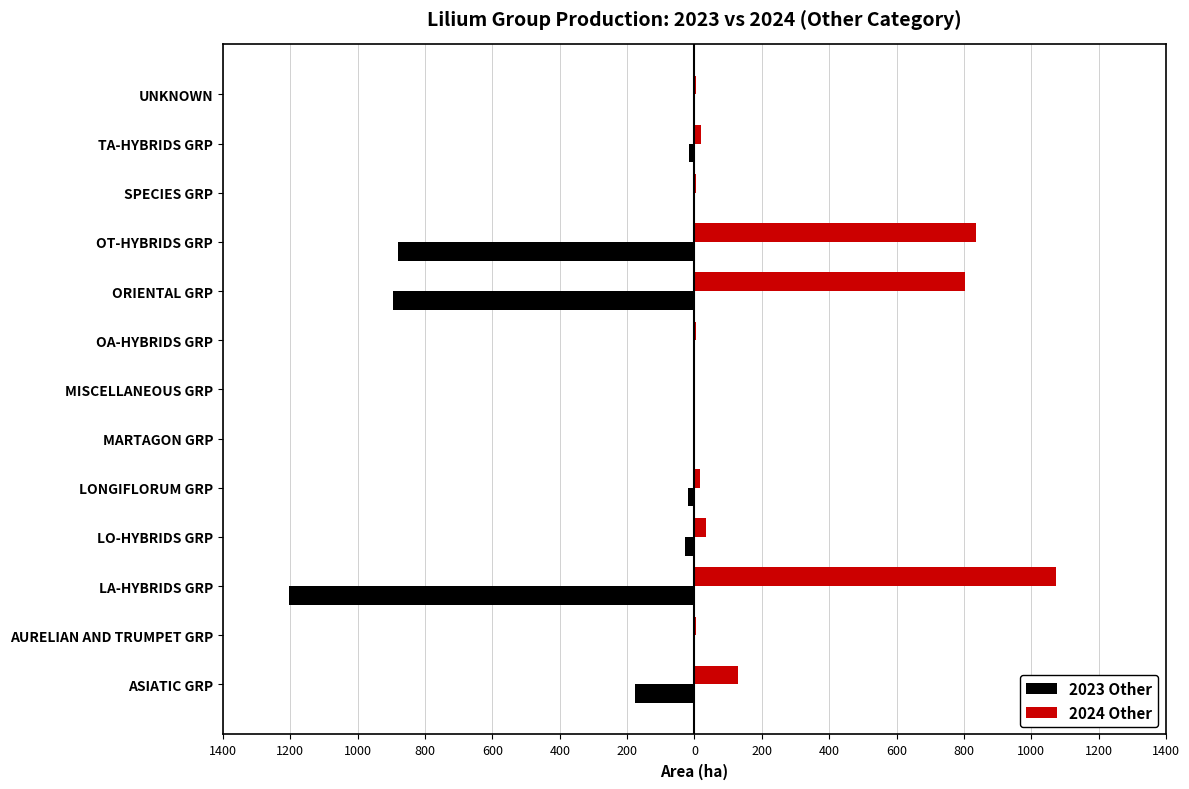

Reading right to left, list all the values displayed in this chart.

2023 Other: -3.3	-17.2	-3.9	-879.4	-895.3	-4.3	-0.4	0.0	-20.5	-28.6	-1204.8	-3.7	-175.4
2024 Other: 3.6	18.5	4.1	836.4	804.0	3.1	0.3	0.0	17.2	33.1	1072.4	4.0	127.9